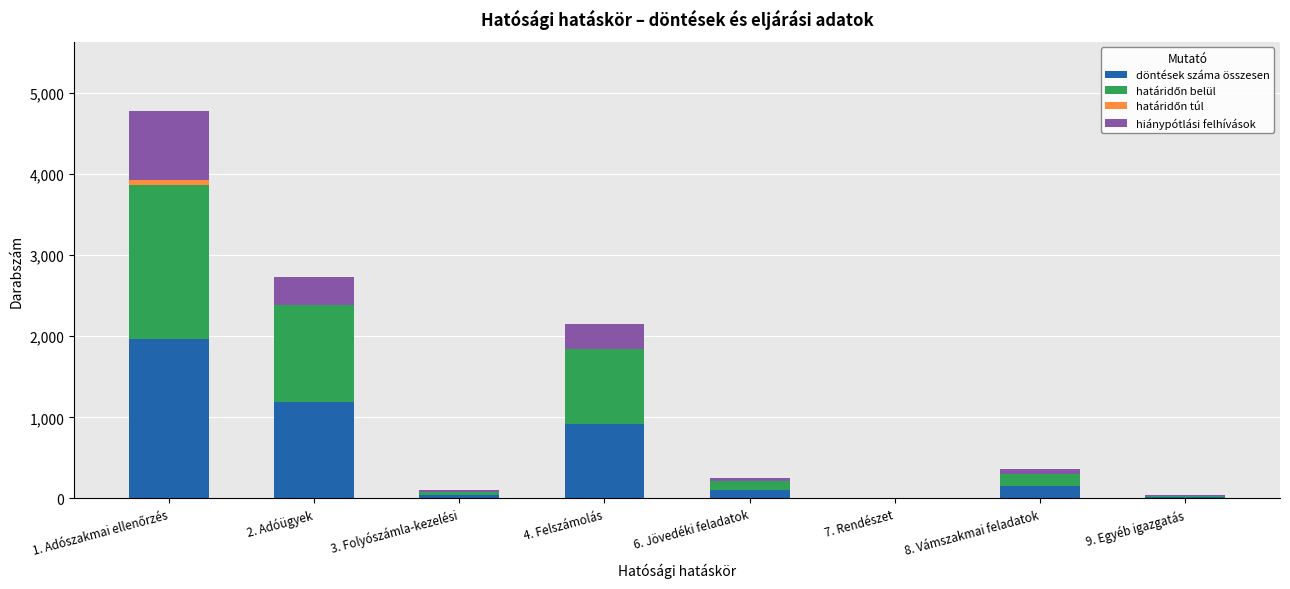

What is the maximum value for döntések száma összesen?

1962